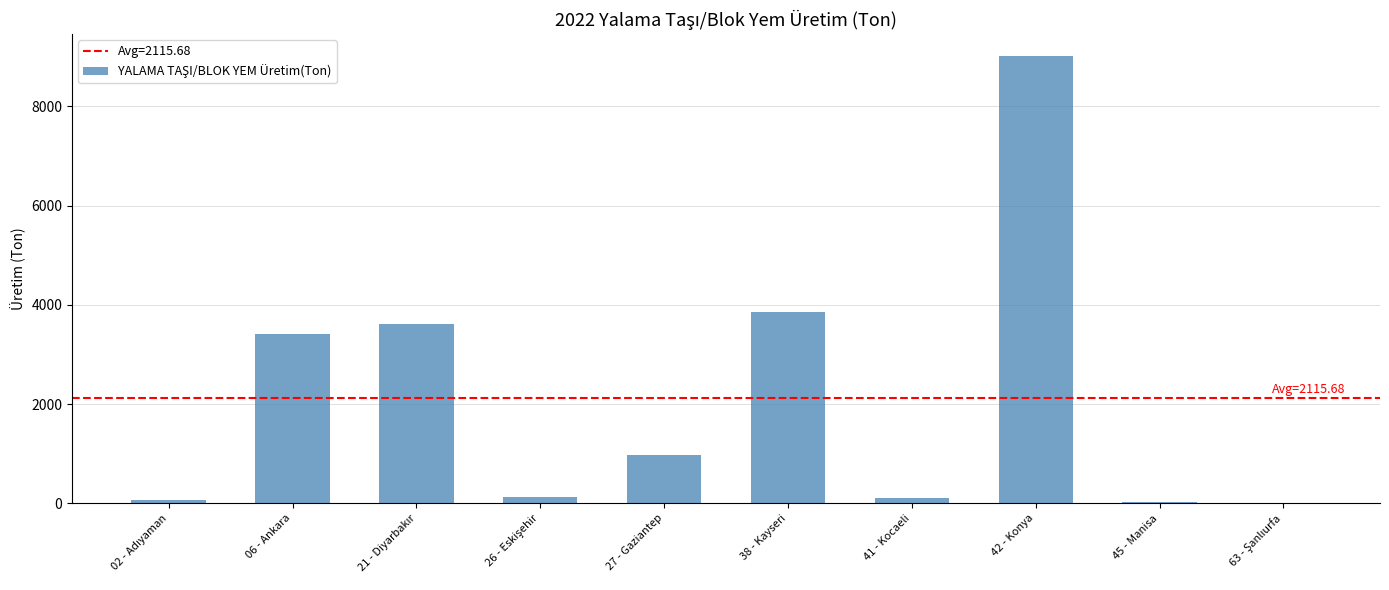

Is it true that the value at 06 - Ankara is 4856.4?

False